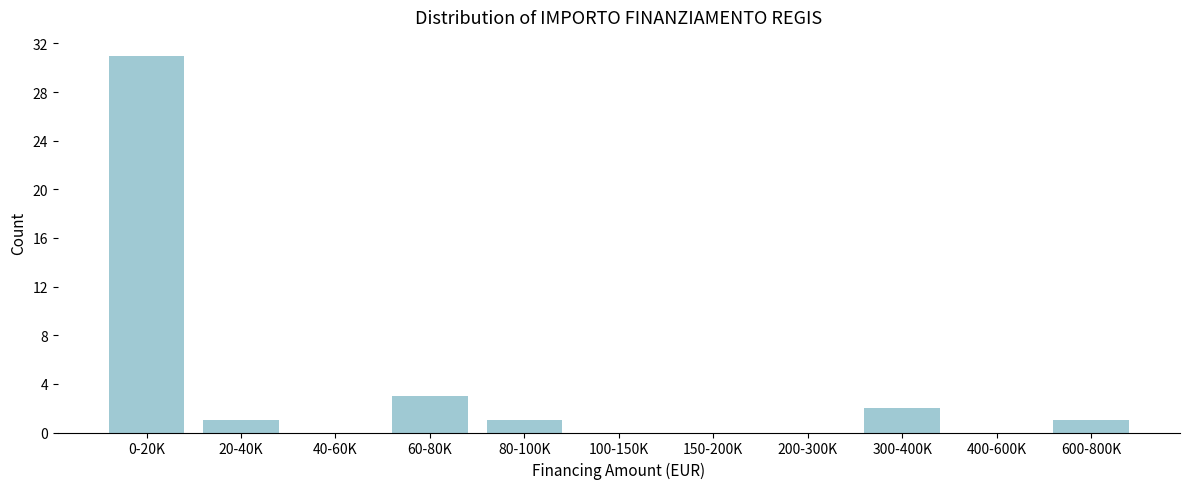

Reading left to right, extract all data points from this chart.

0-20K=31	20-40K=1	40-60K=0	60-80K=3	80-100K=1	100-150K=0	150-200K=0	200-300K=0	300-400K=2	400-600K=0	600-800K=1